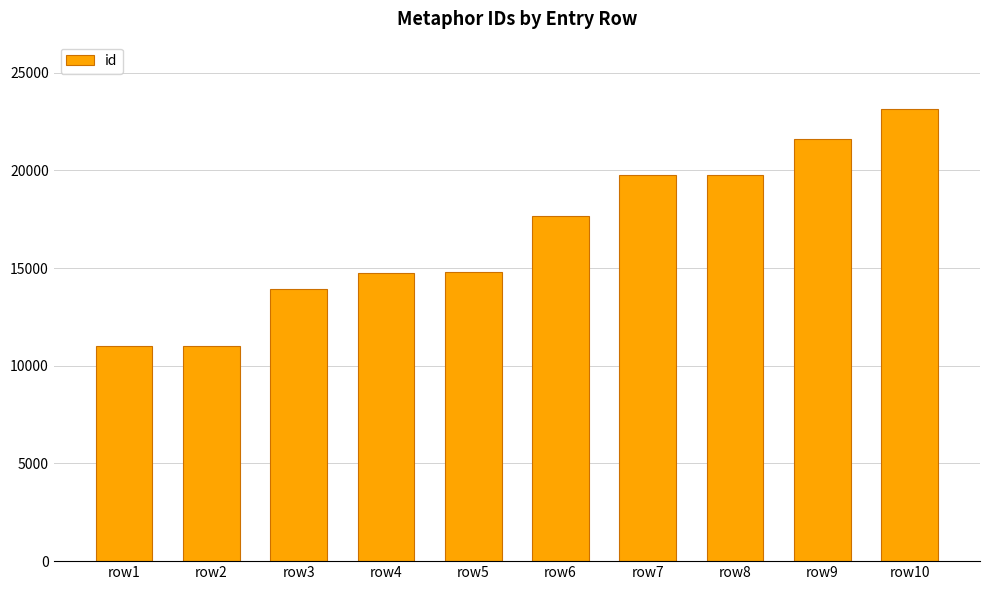

What is the sum of all values?

167493